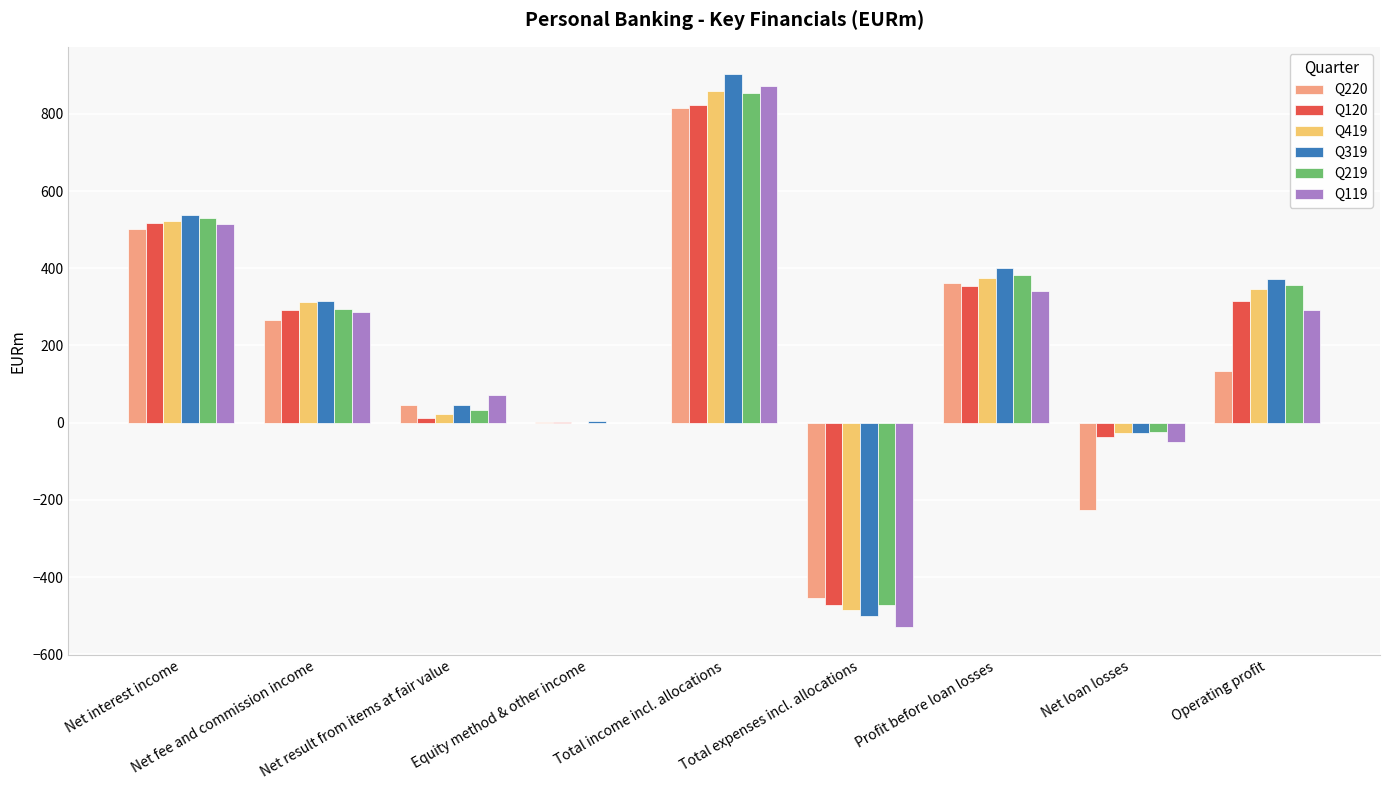

List the labels in order of Q219 value, largest first.

Total income incl. allocations, Net interest income, Profit before loan losses, Operating profit, Net fee and commission income, Net result from items at fair value, Equity method & other income, Net loan losses, Total expenses incl. allocations